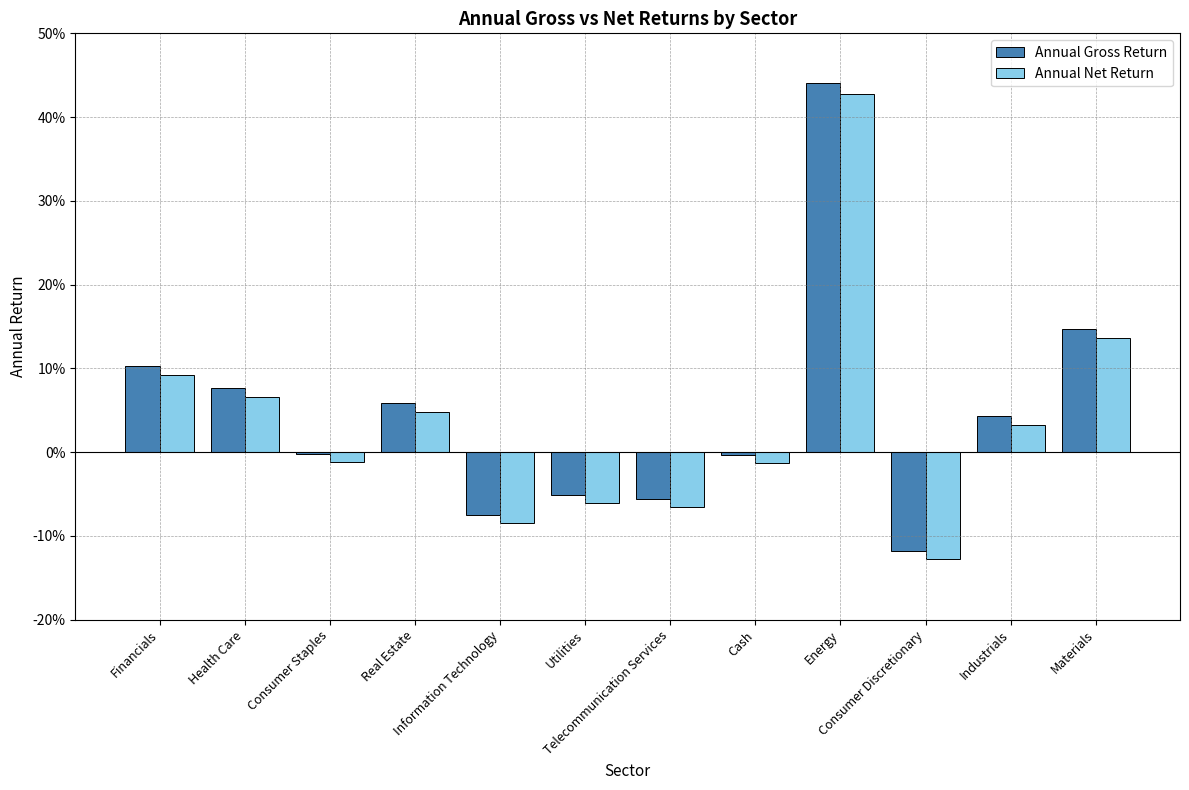

Between Health Care and Consumer Discretionary, which series saw the biggest shift?

Annual Gross Return